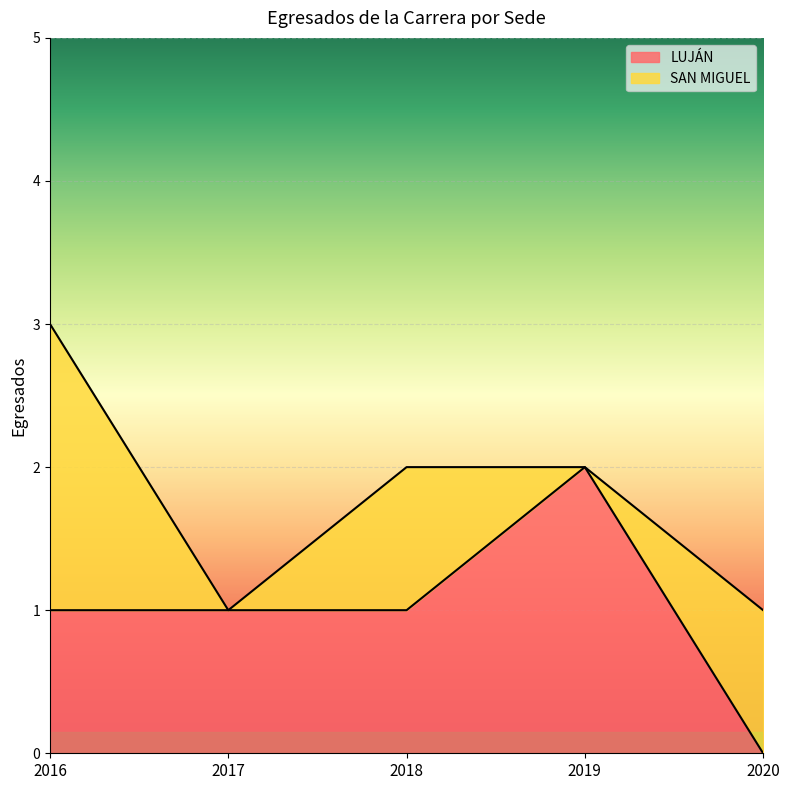

The value at 2018 is 0. True or false?

False